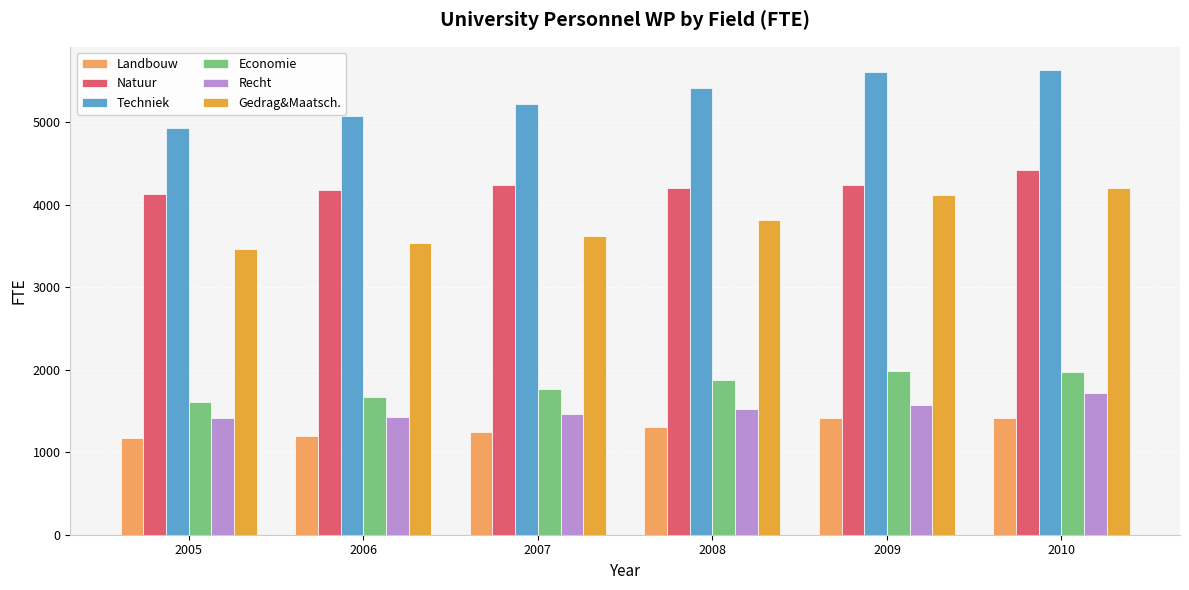

At 2009, list the series in order from largest to smallest.

Techniek, Natuur, Gedrag&Maatsch., Economie, Recht, Landbouw